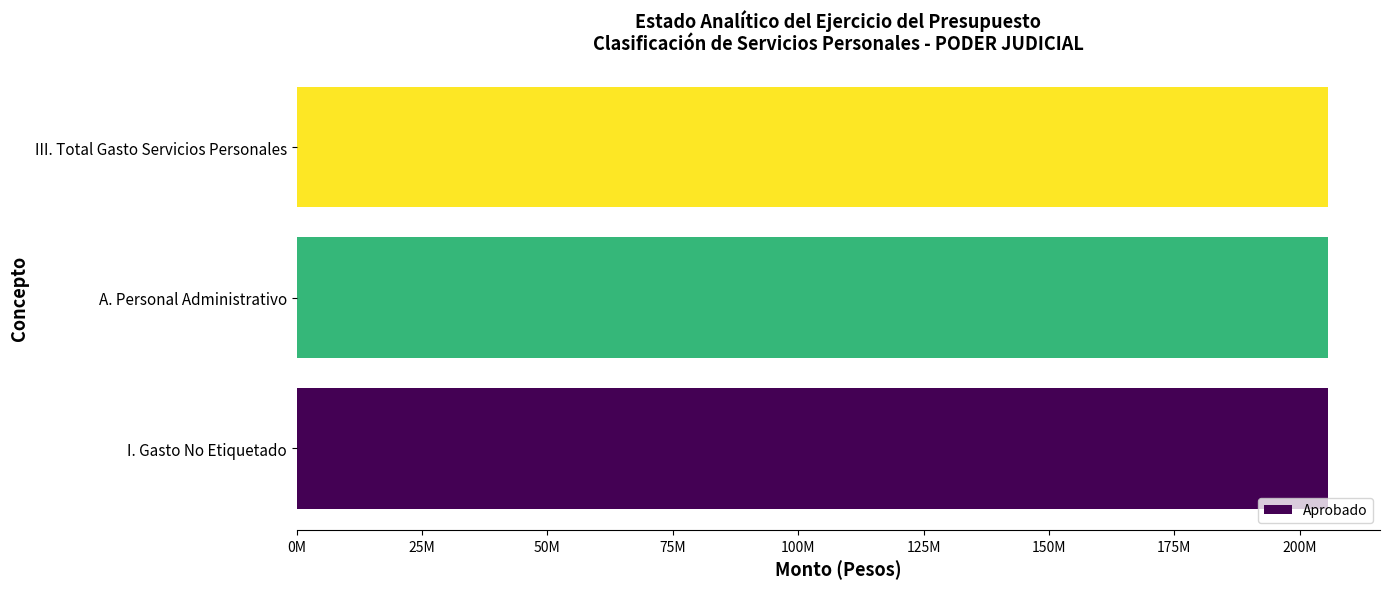

Are the bars grouped side by side (vs. stacked)?

Yes